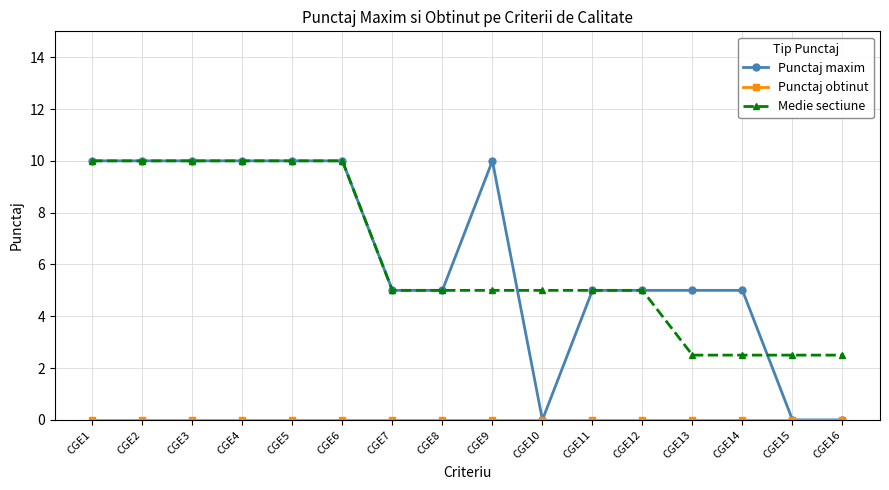

Is it true that Medie sectiune equals 2.5 at CGE16?

True